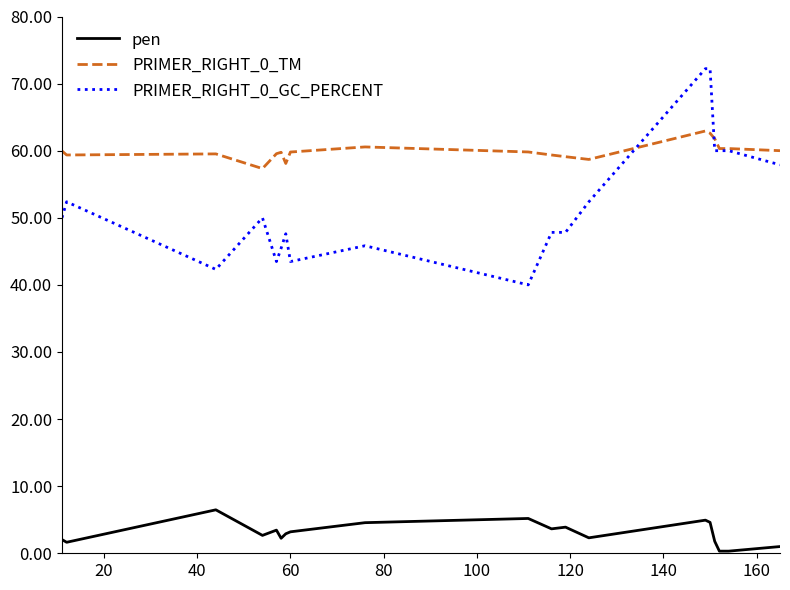

What is the maximum value for PRIMER_RIGHT_0_GC_PERCENT?

72.2